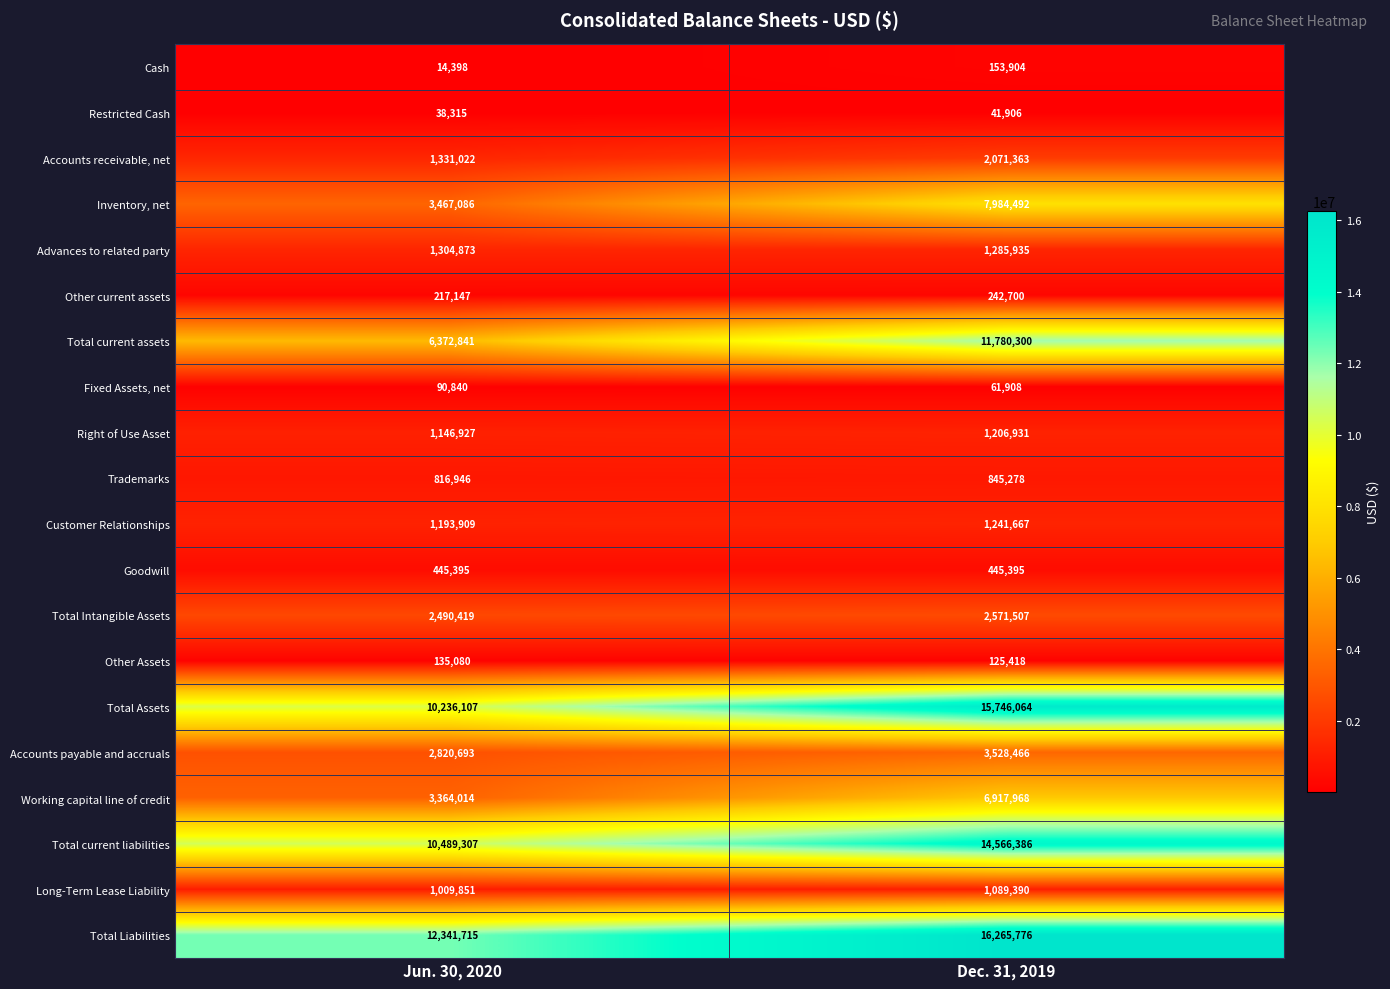

True or false: Other Assets has a value of 176780 at Jun. 30, 2020.

False